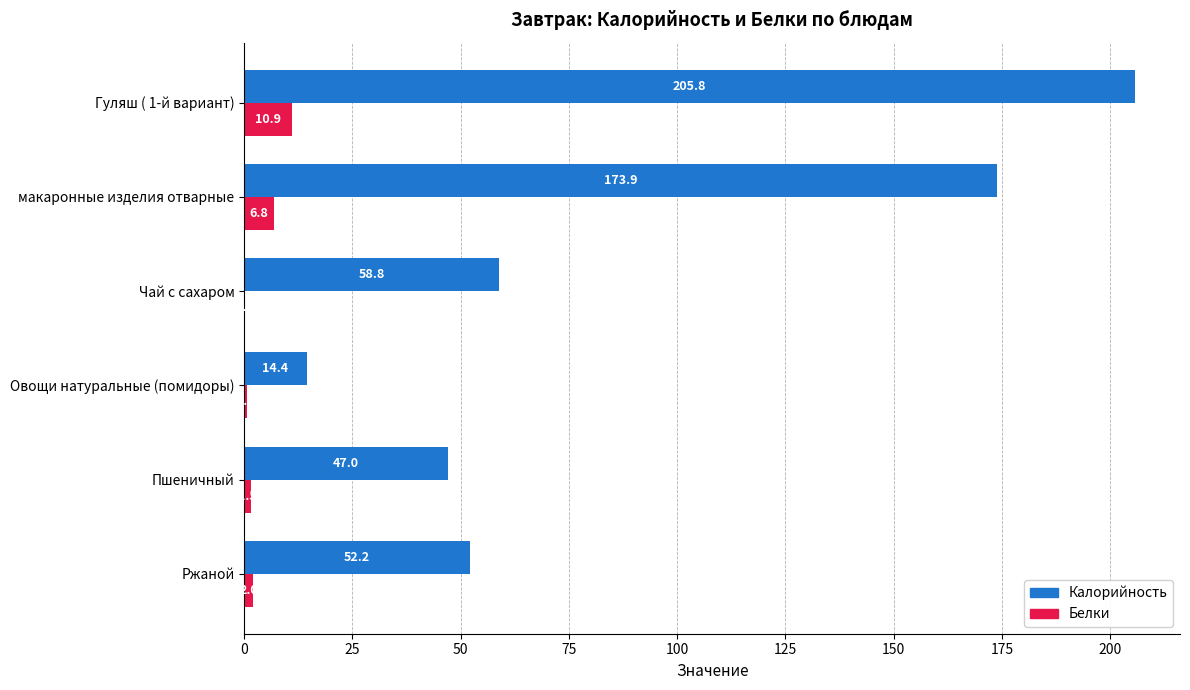

What are all the series names shown in the legend?

Калорийность, Белки